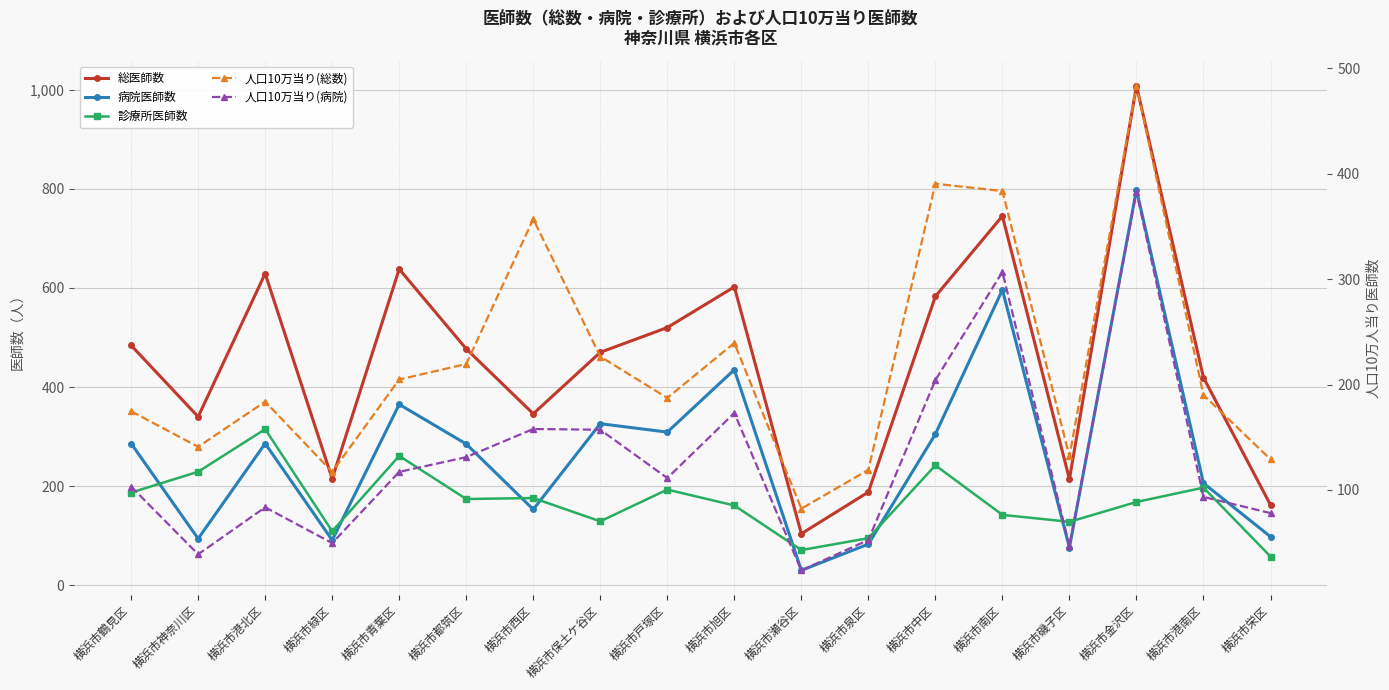

What is the total value across all series at 横浜市瀬谷区?

311.0